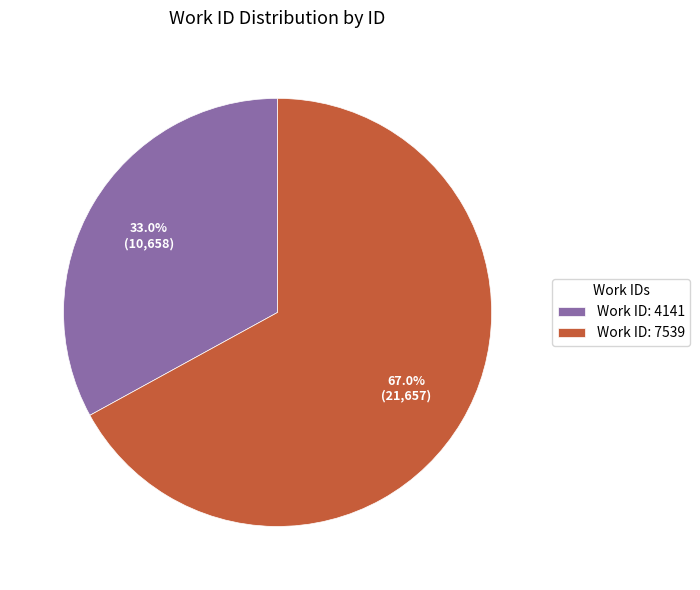

Which has a higher value, Work ID: 4141 or Work ID: 7539?

Work ID: 7539